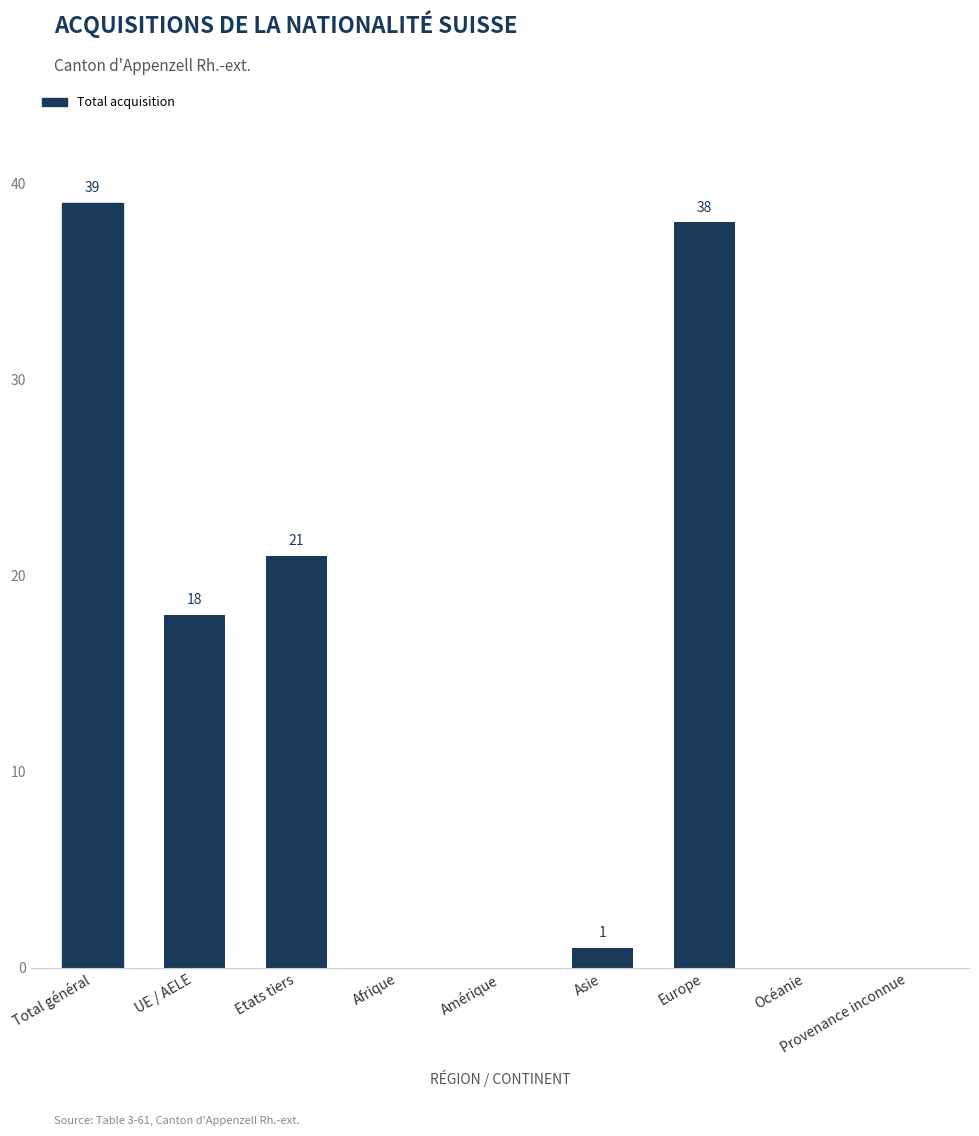

What is the maximum value shown in the chart?

39